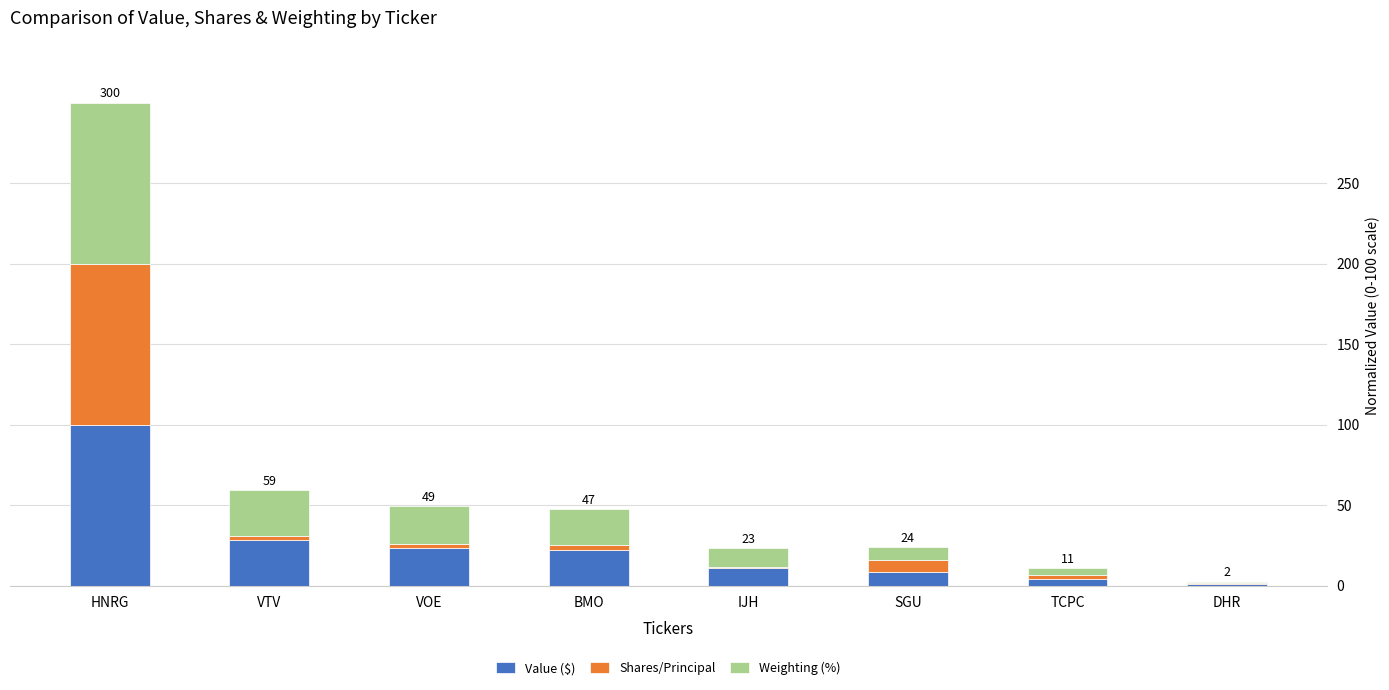

The Value ($) series shows 8.5 at SGU. True or false?

True